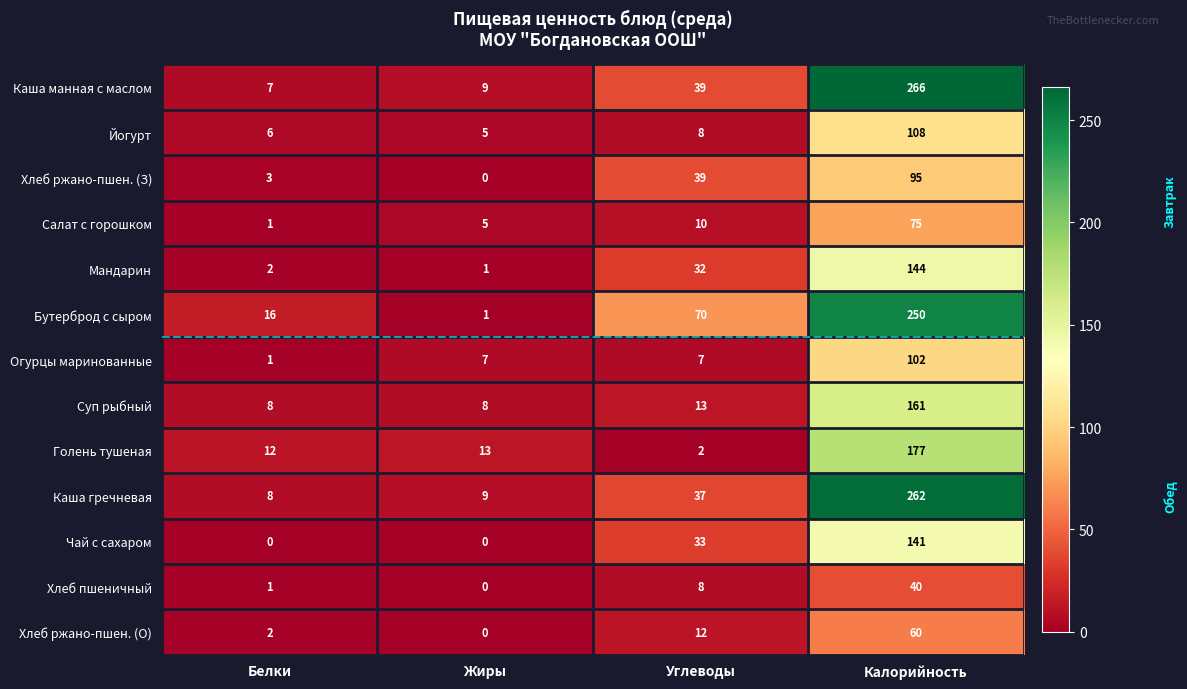

Read the Бутерброд с сыром value at Калорийность, to the nearest 5.

250